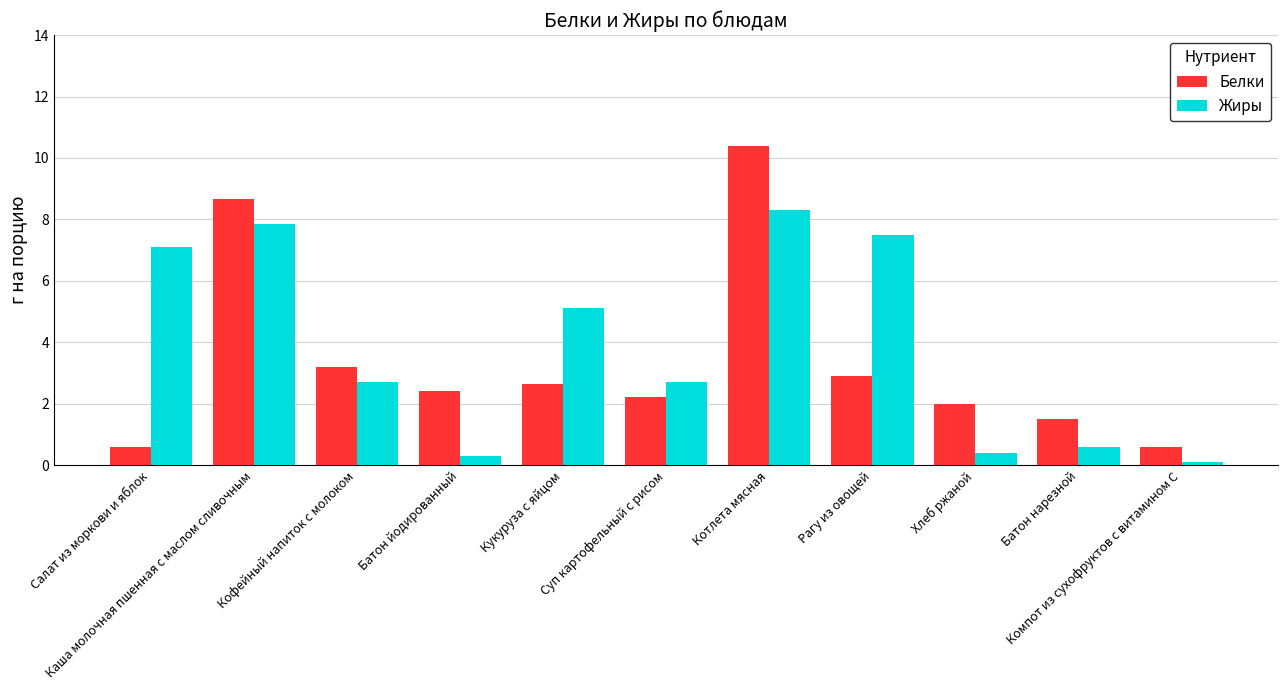

Is the value of Жиры at Хлеб ржаной greater than the value of Белки at Кукуруза с яйцом?

No